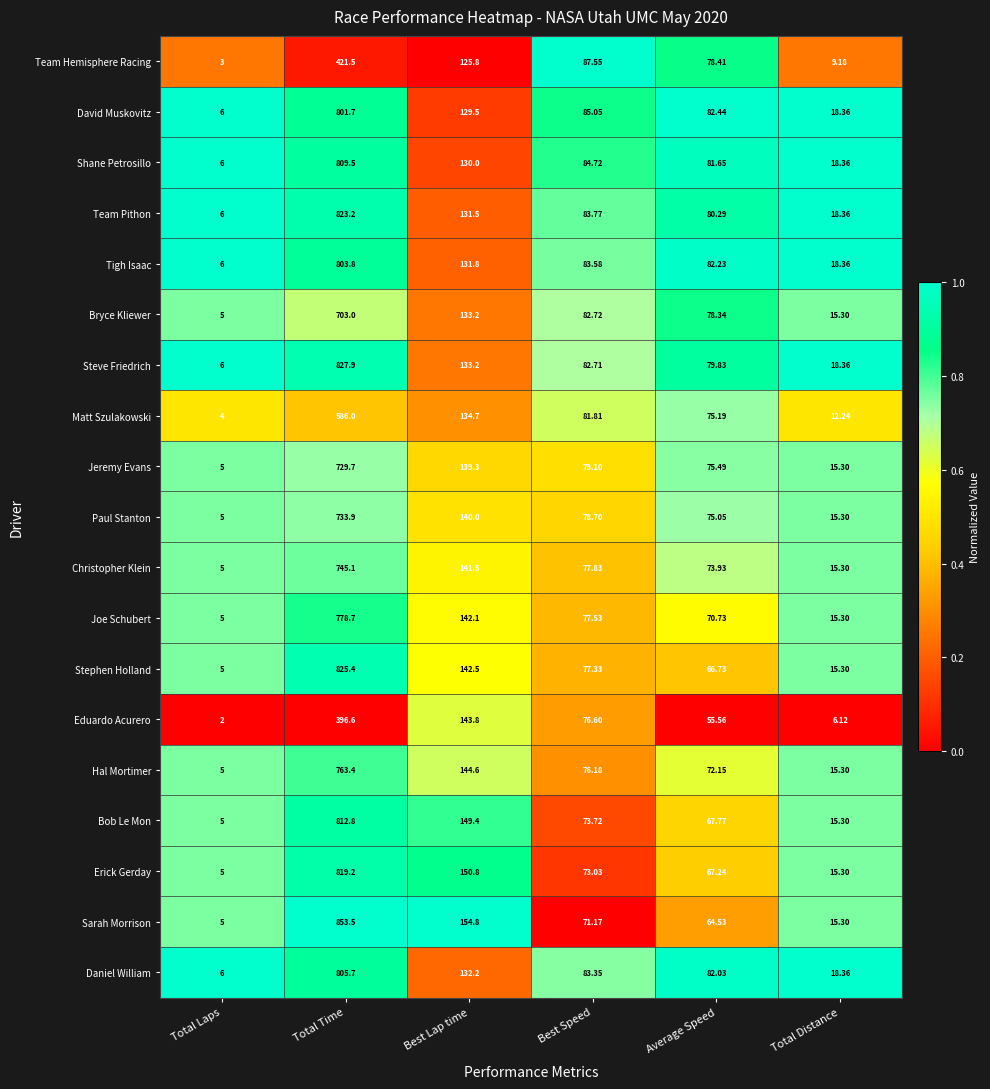

Which series has the largest range (max minus min)?

Sarah Morrison